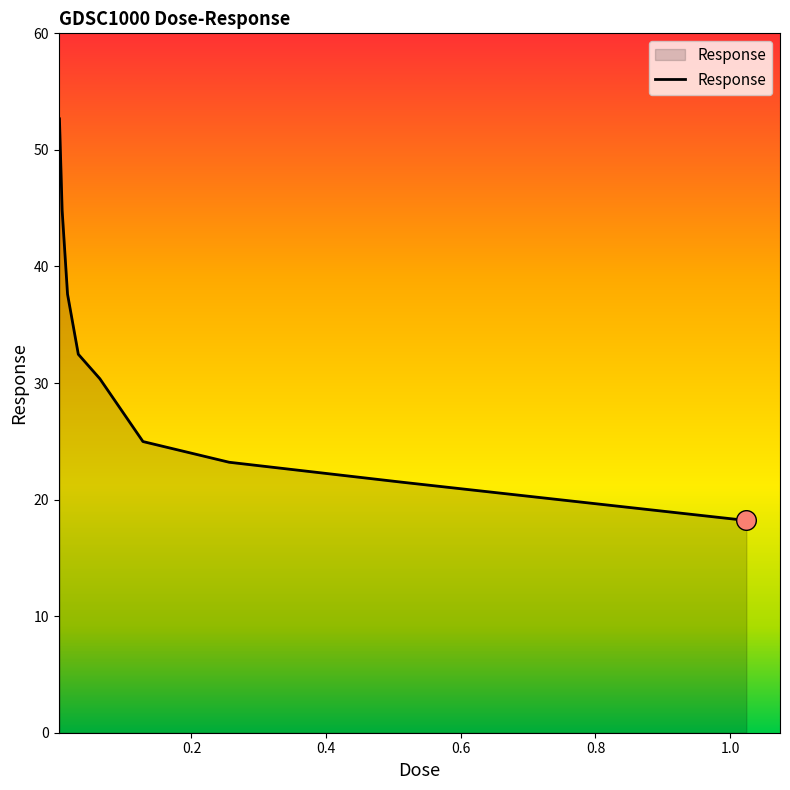

What is the minimum value shown in the chart?

18.2